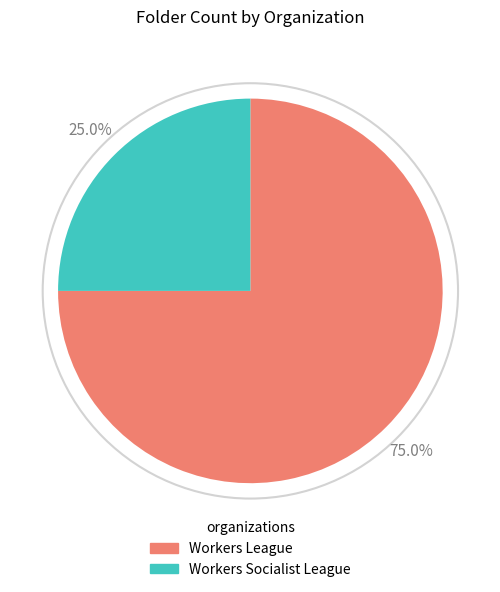

What percentage do Workers League and Workers Socialist League together represent?

100.0%